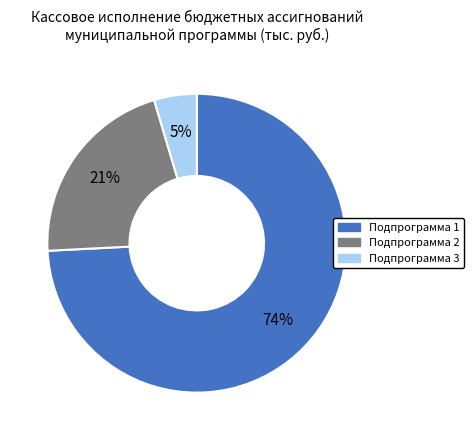

What percentage is the Подпрограмма 1 slice, to the nearest percent?

74%